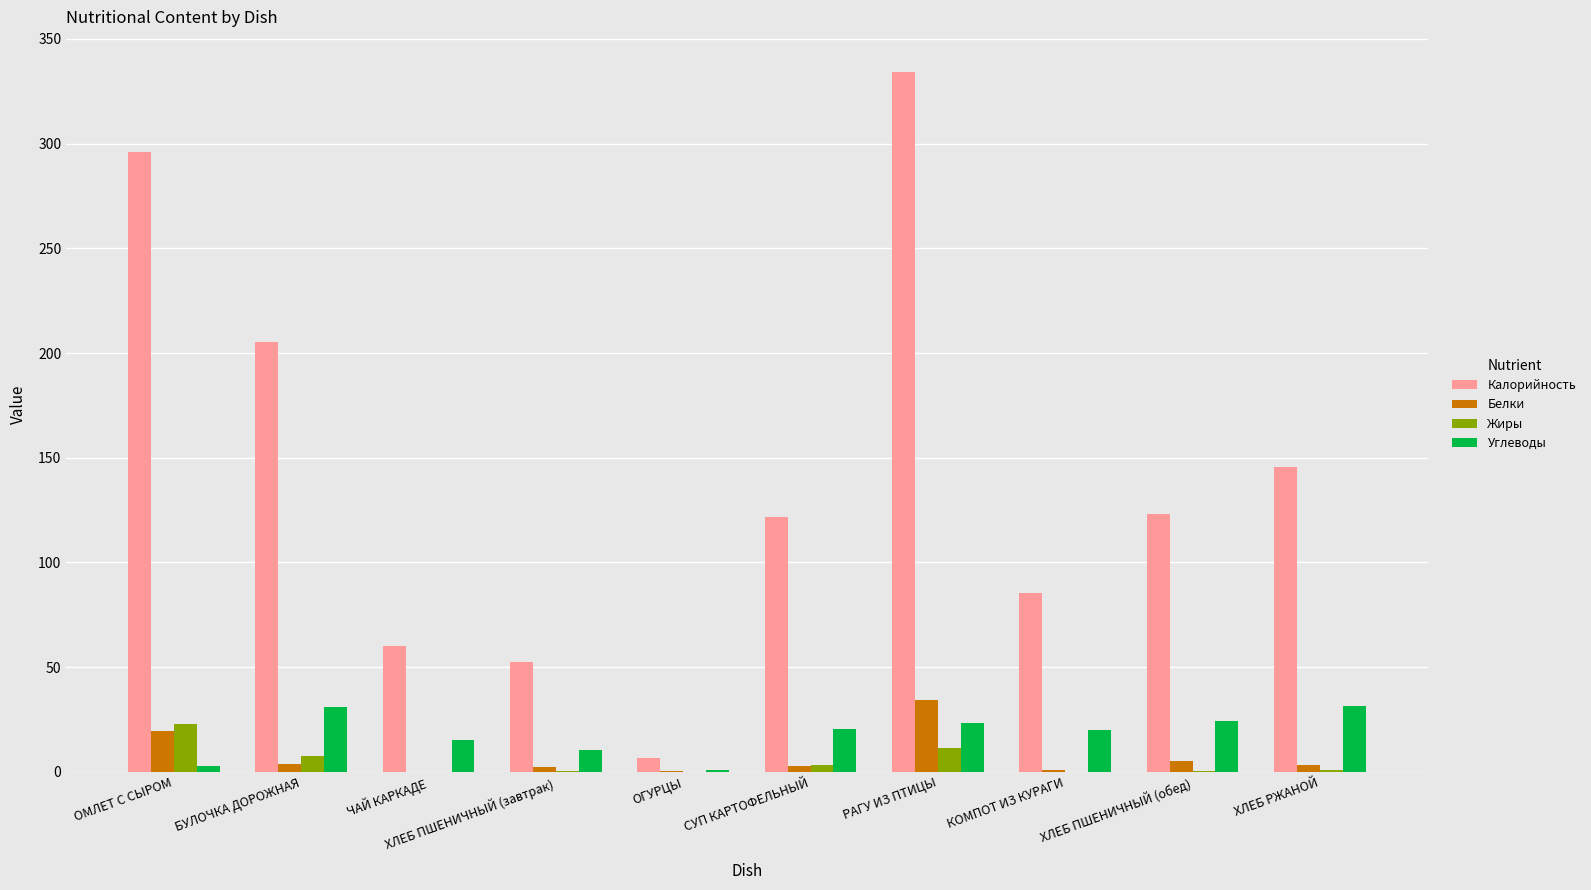

Count the number of categories in the chart.

10